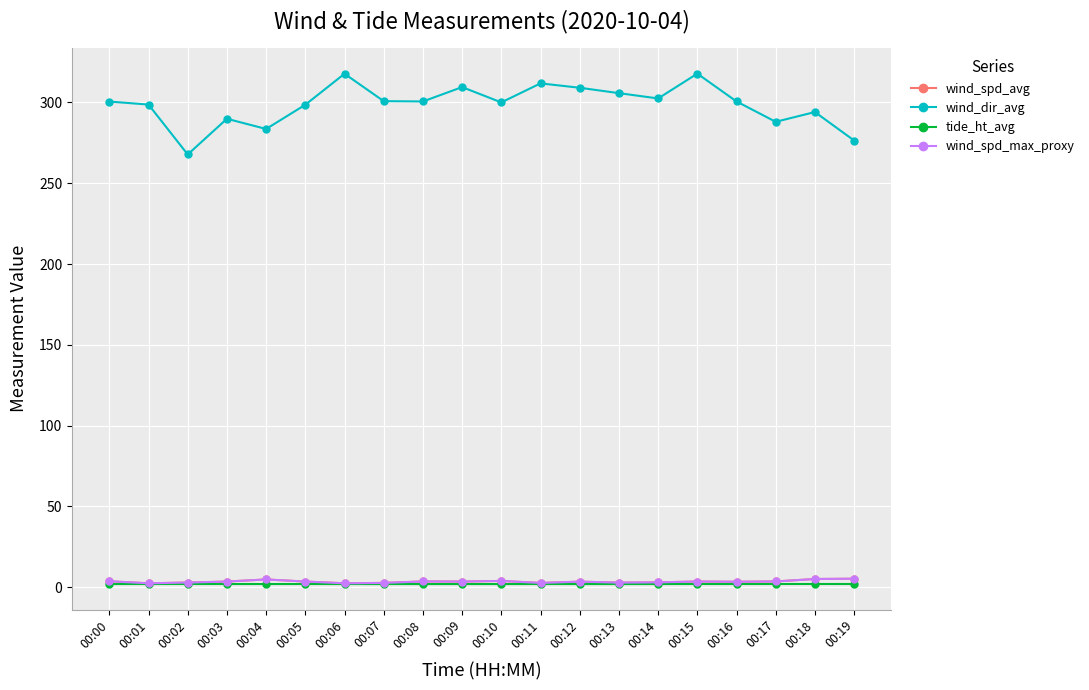

True or false: wind_spd_avg and wind_dir_avg cross at least once.

False